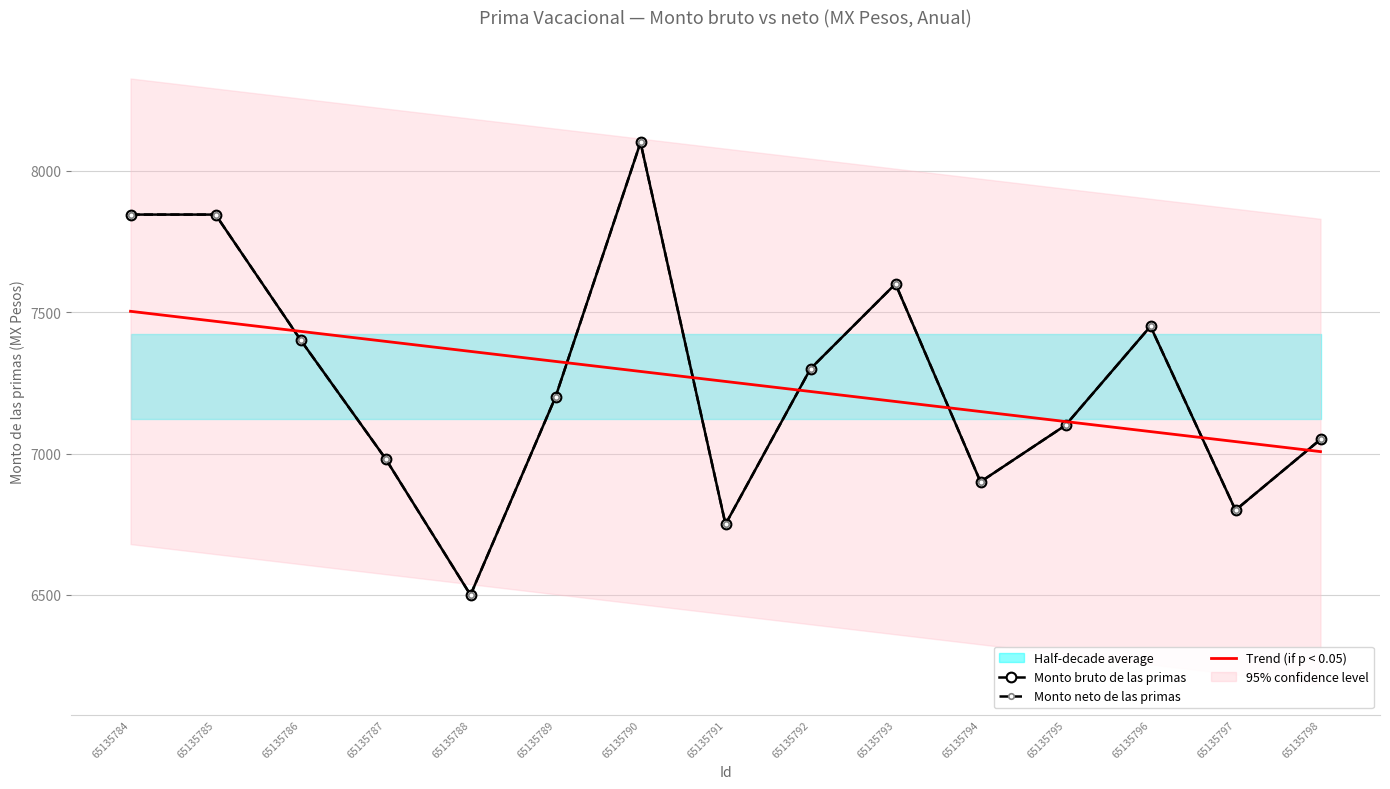

What is the difference between the Trend (if p < 0.05) values at 65135790 and 65135793?

106.3